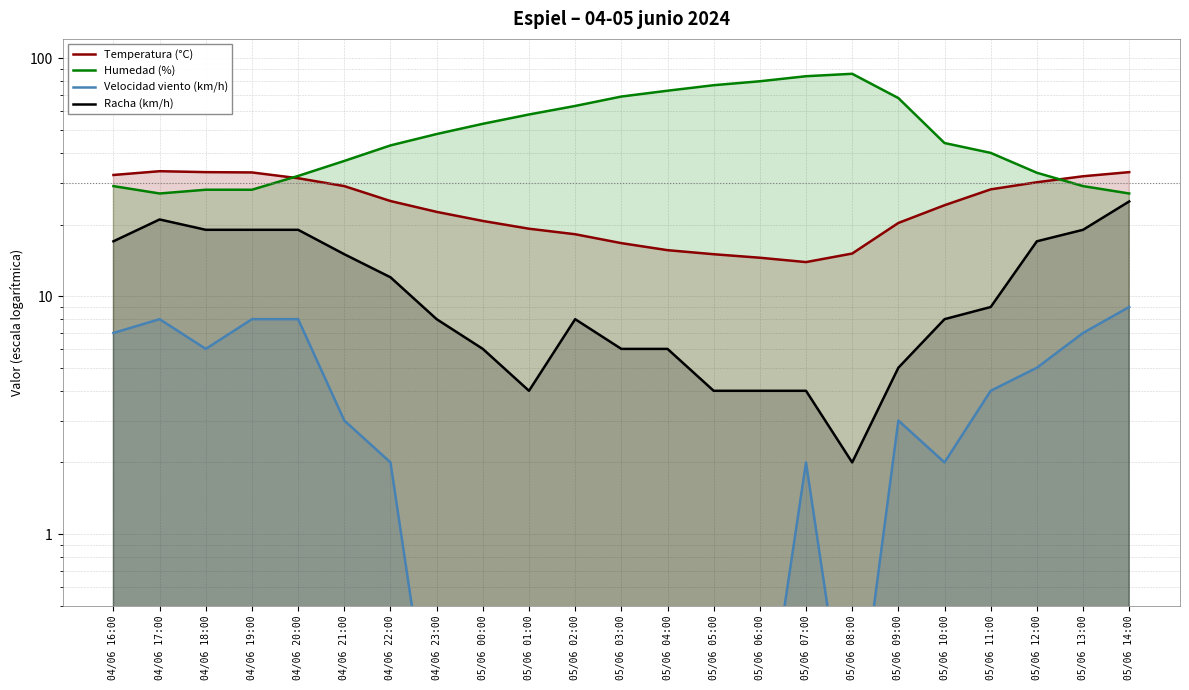

True or false: Velocidad viento (km/h) and Temperatura (°C) intersect in this chart.

False